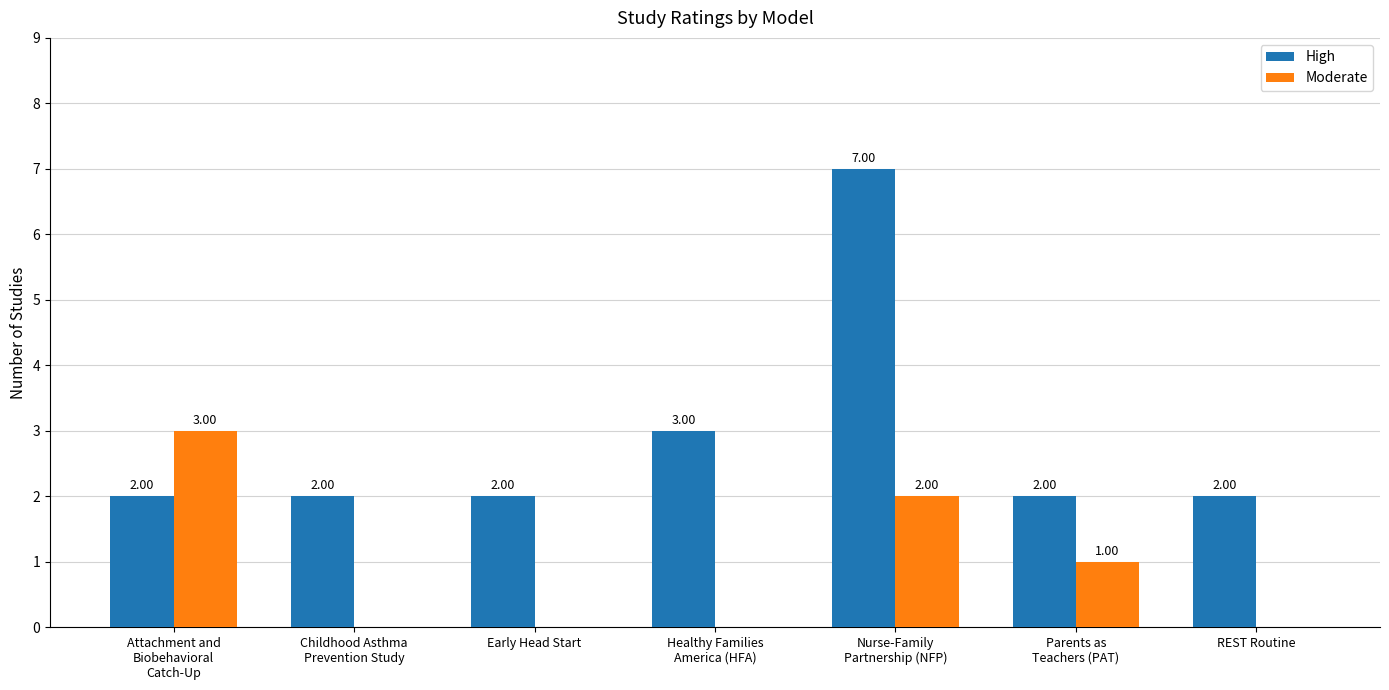

How many series are shown in this chart?

2